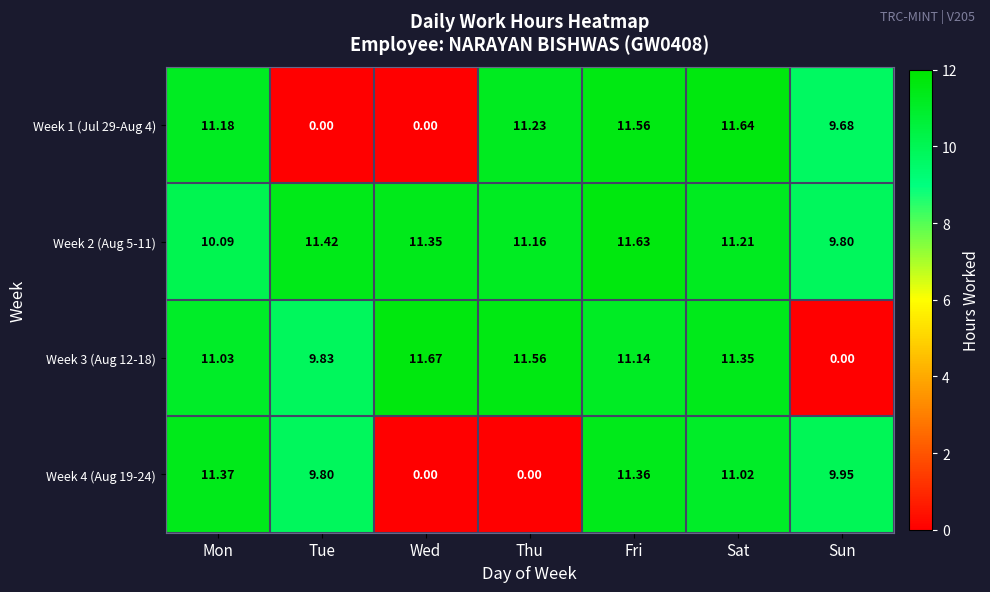

At which category is the sum across all series the highest?

Fri